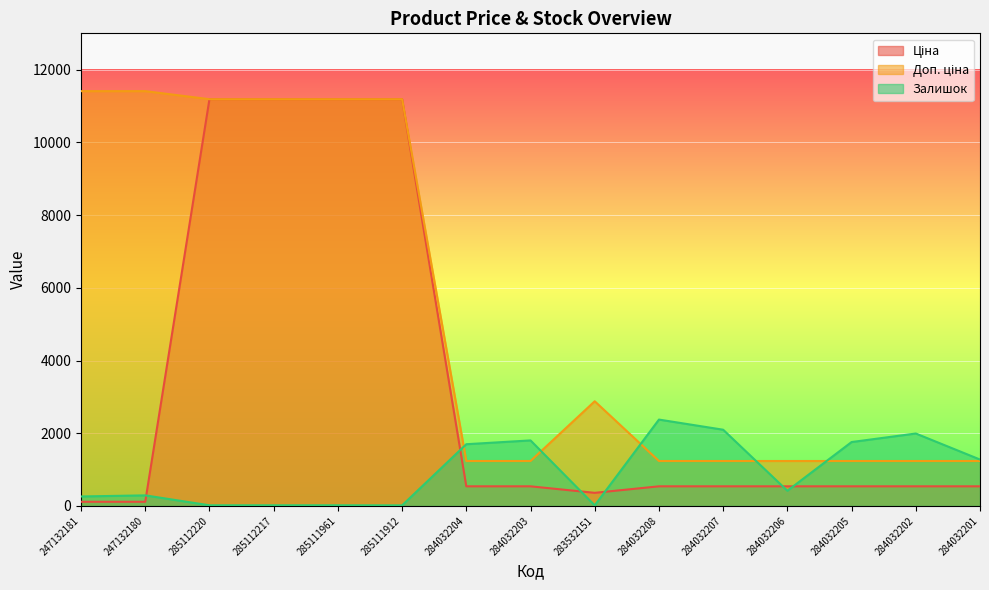

At how many categories does at least one series exceed 6200?

6